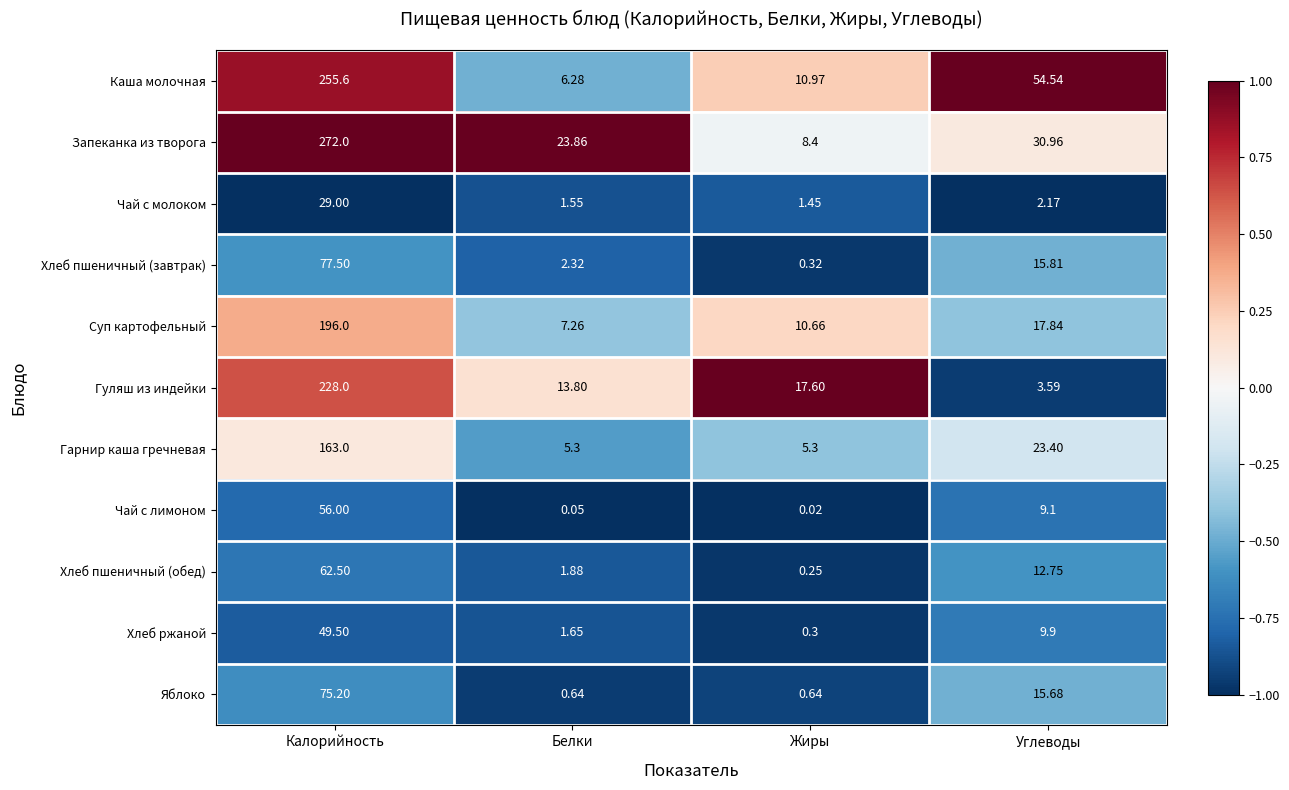

Which label corresponds to the largest value in the chart?

Калорийность